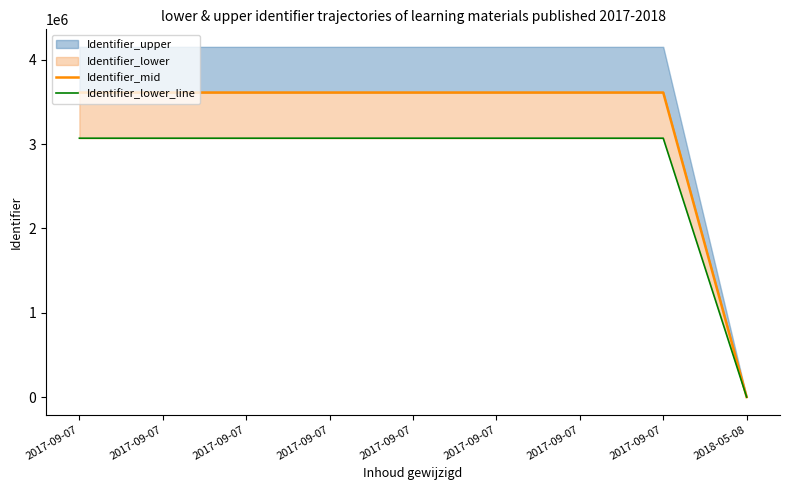

At which category does Identifier_lower_line reach its first local peak?

2017-09-07